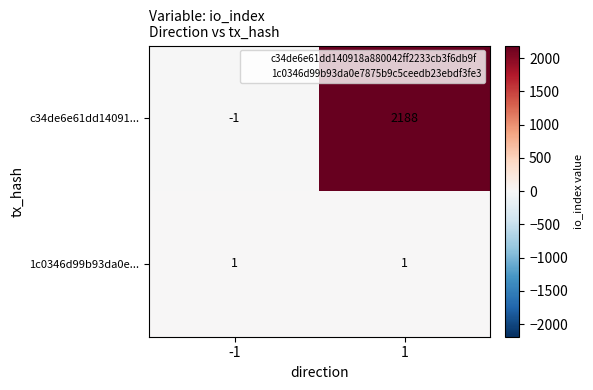

How many data points does each series have?

2